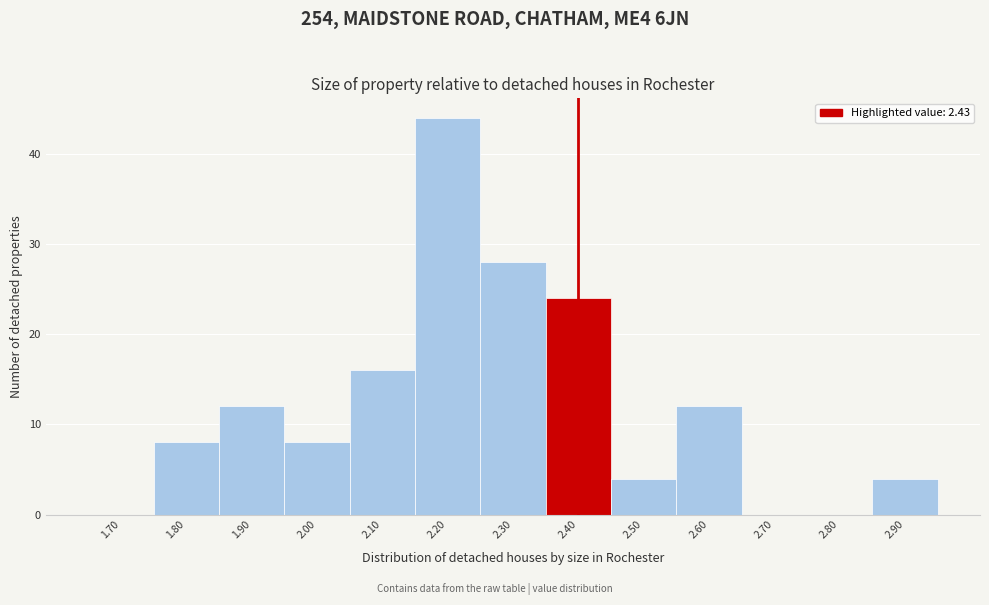

Reading left to right, what are all the values shown in this chart?

1.70=0	1.80=8	1.90=12	2.00=8	2.10=16	2.20=44	2.30=28	2.40=24	2.50=4	2.60=12	2.70=0	2.80=0	2.90=4